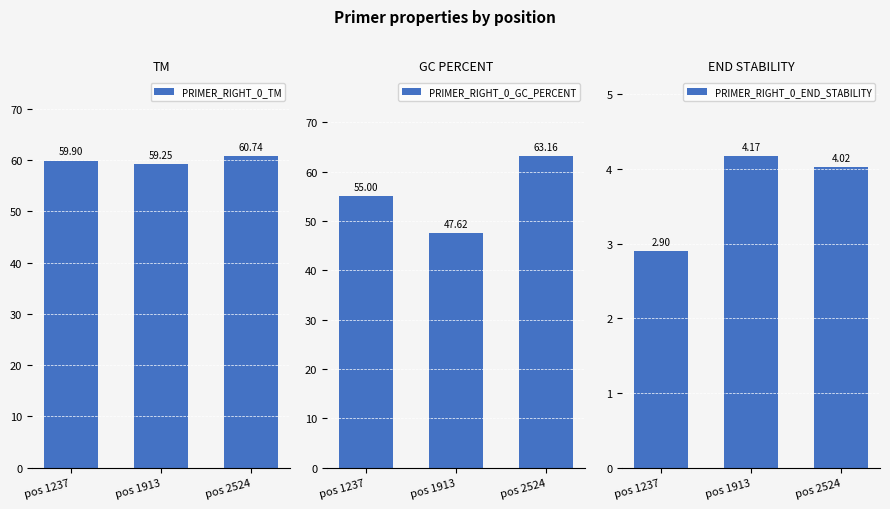

The value of PRIMER_RIGHT_0_TM at pos 1913 is 59.3. True or false?

True